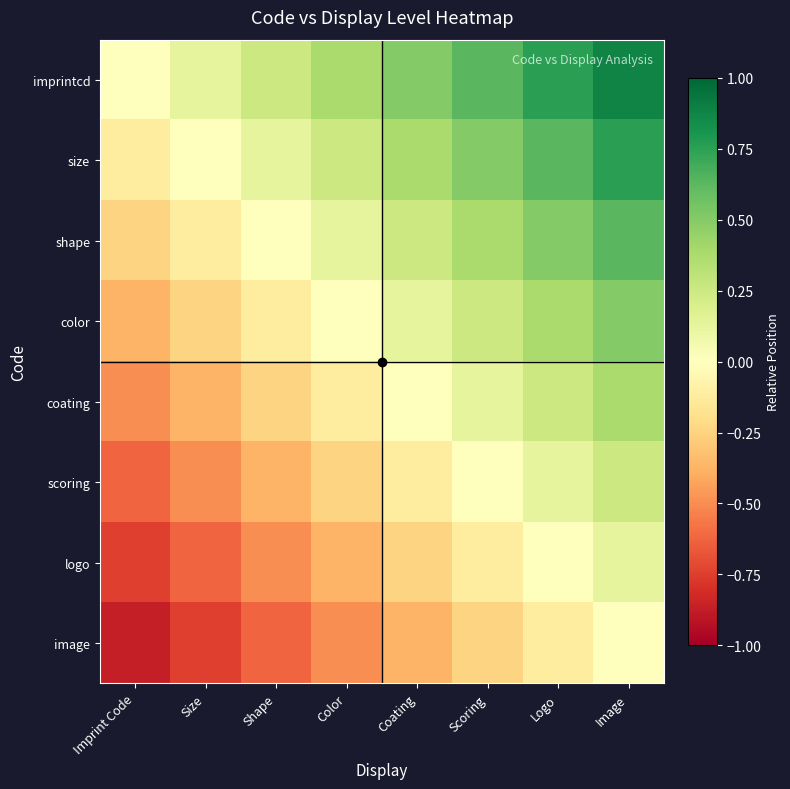

What is the maximum value shown in the chart?

0.9